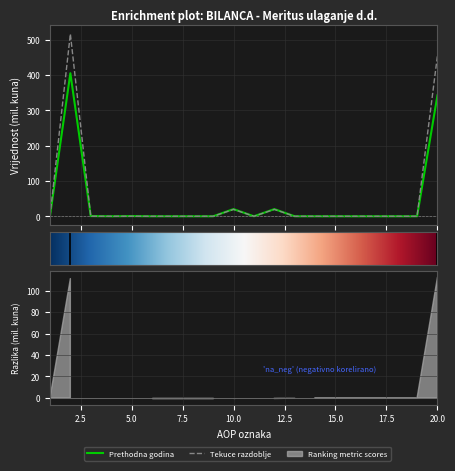

At which category does Prethodna godina reach its first local peak?

2